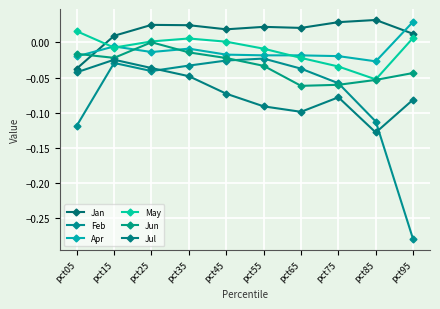

How many lines are shown in the chart?

6